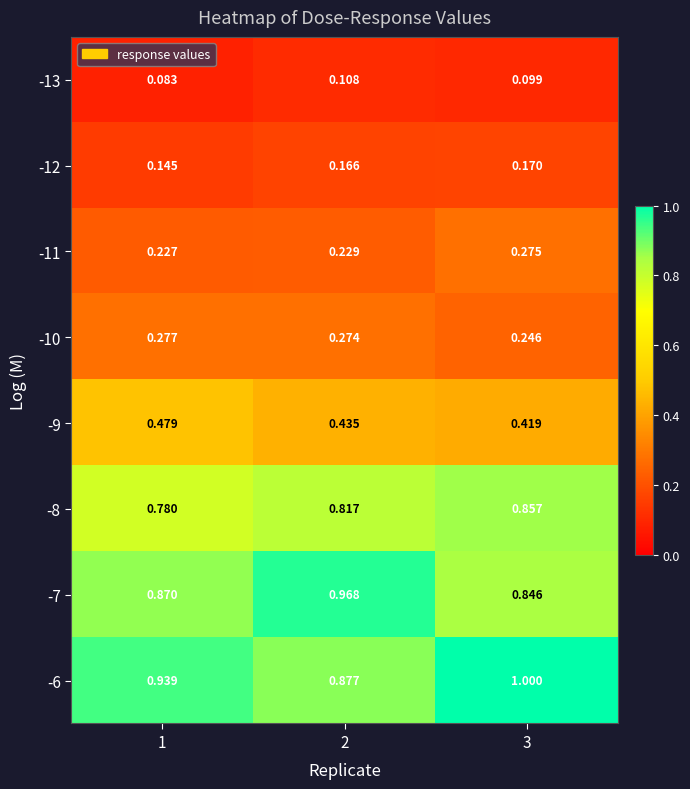

Is the value of -8 at 3 greater than the value of -13 at 2?

Yes